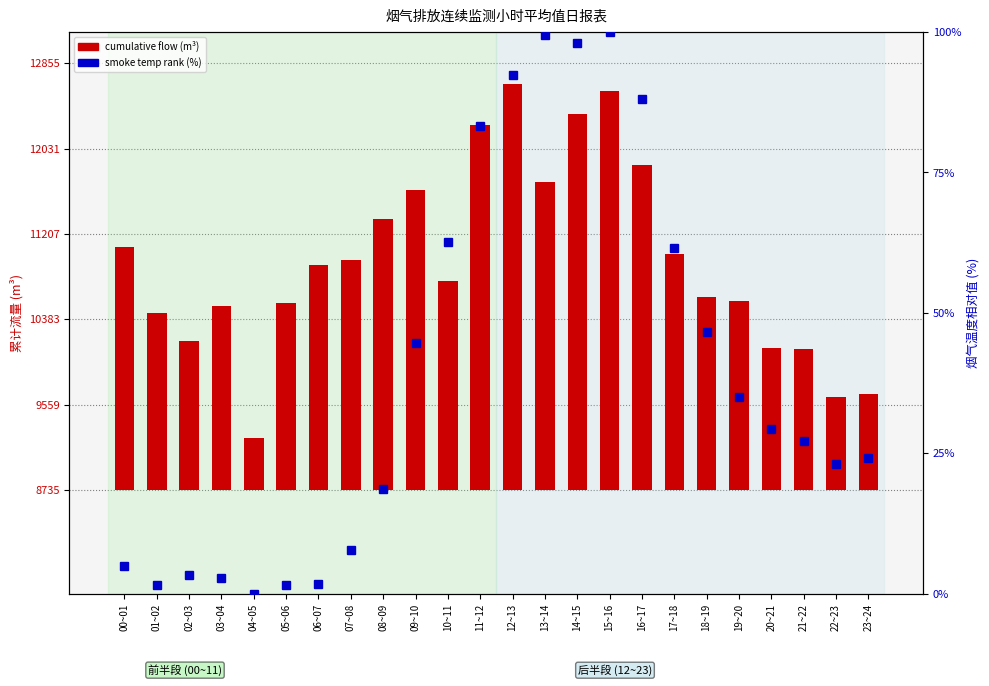

Between 01~02 and 06~07, which is larger?

06~07